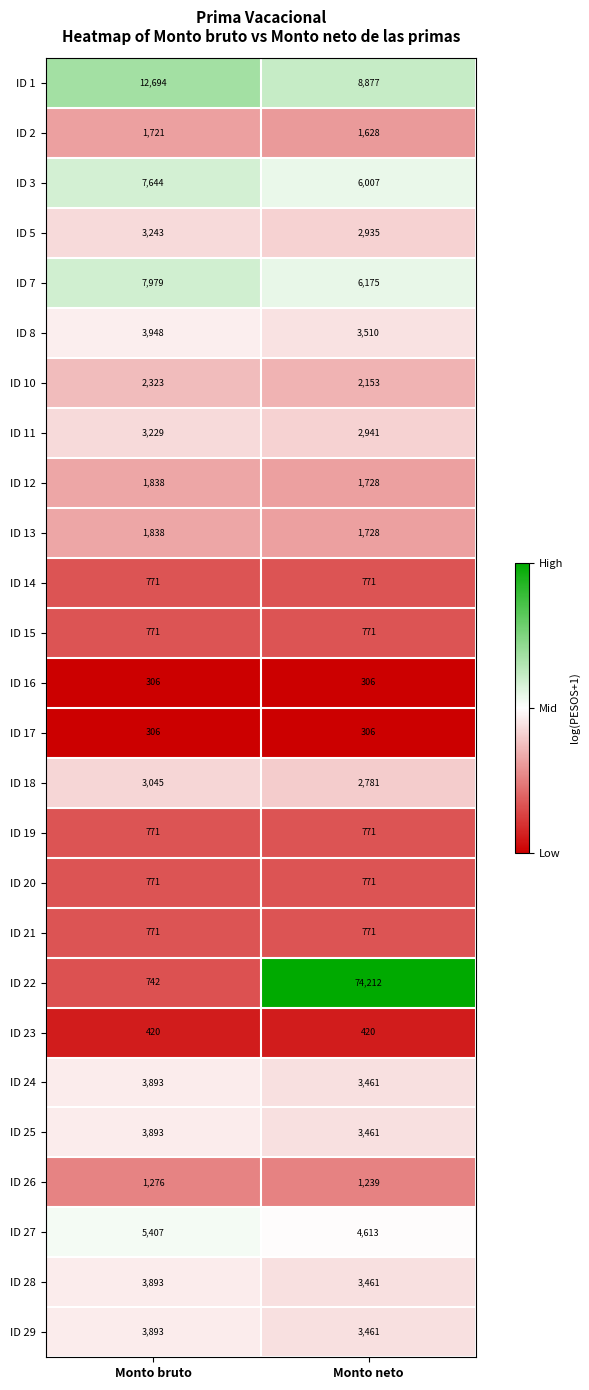

What is the approximate value of ID 12 at Monto neto?

1728